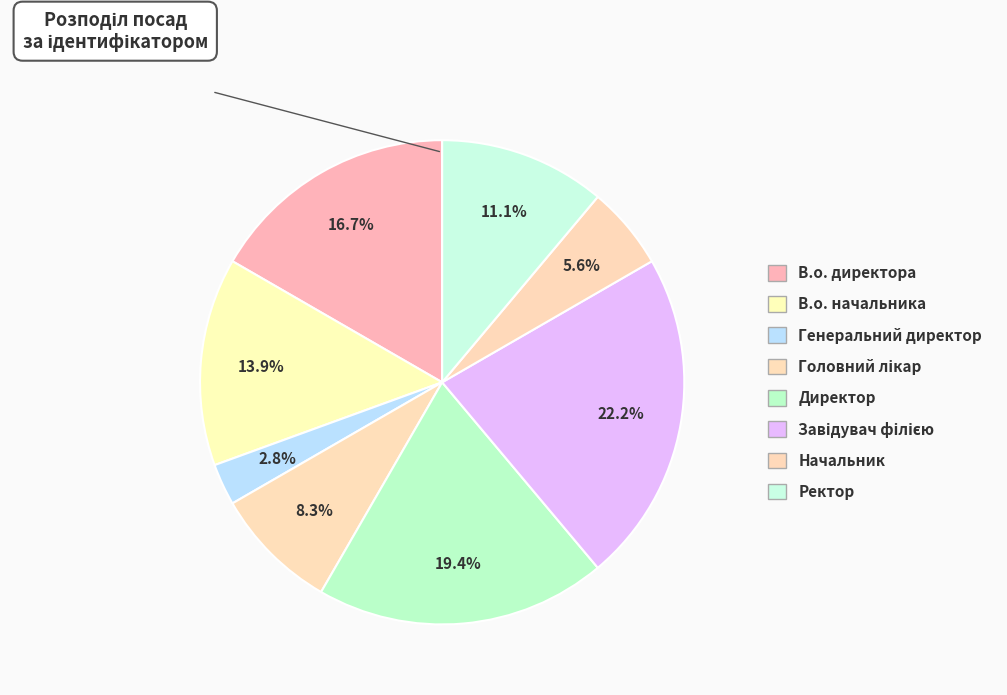

The Завідувач філією slice represents 12% of the pie. True or false?

False